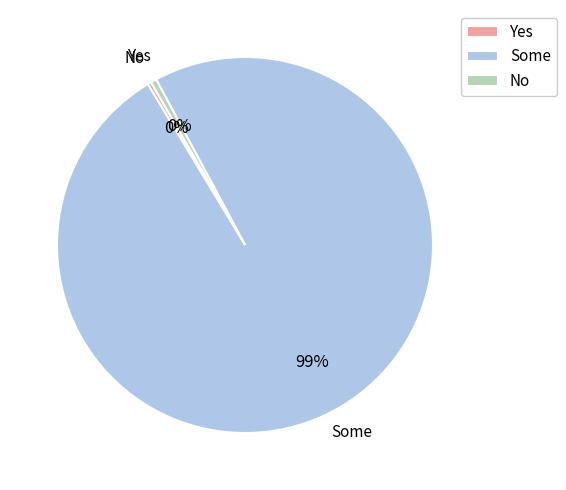

True or false: Some accounts for 89% of the total.

False